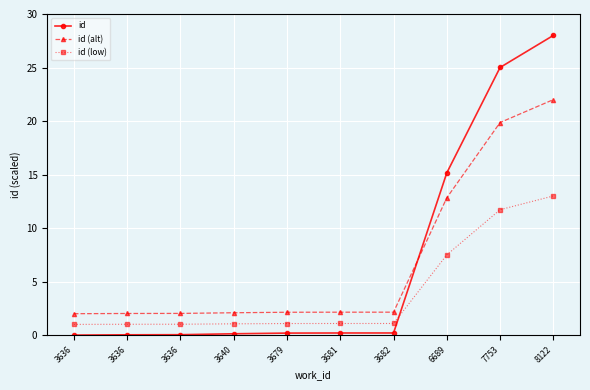

What are all the series names shown in the legend?

id, id (alt), id (low)